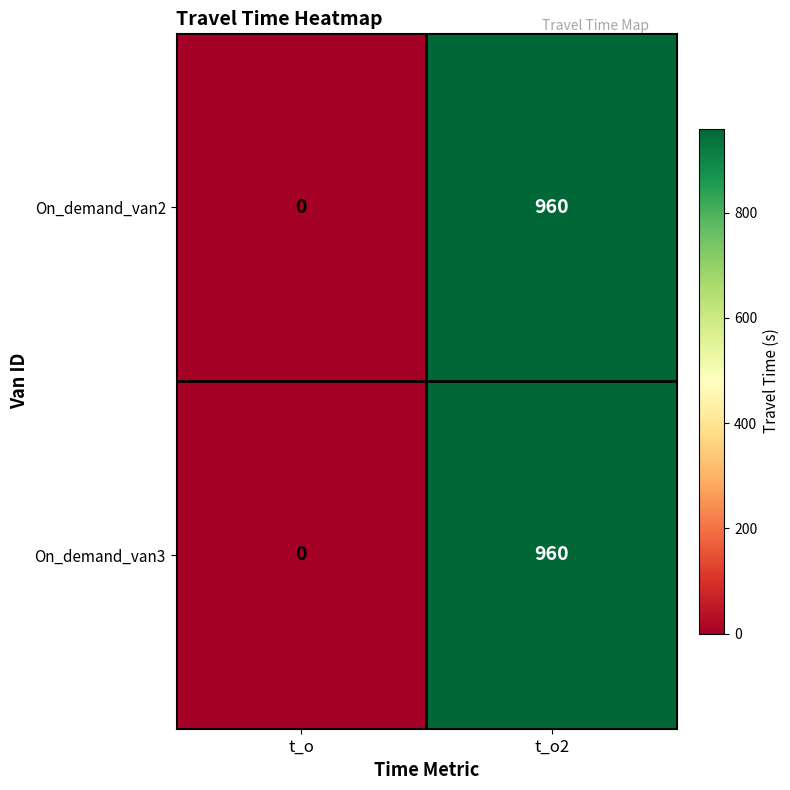

List the labels in order of On_demand_van3 value, largest first.

t_o2, t_o